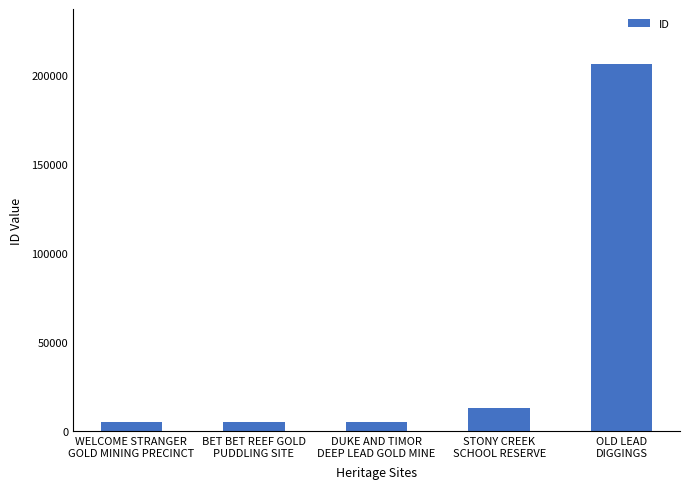

Is it true that the value at DUKE AND TIMOR
DEEP LEAD GOLD MINE is 5061?

True